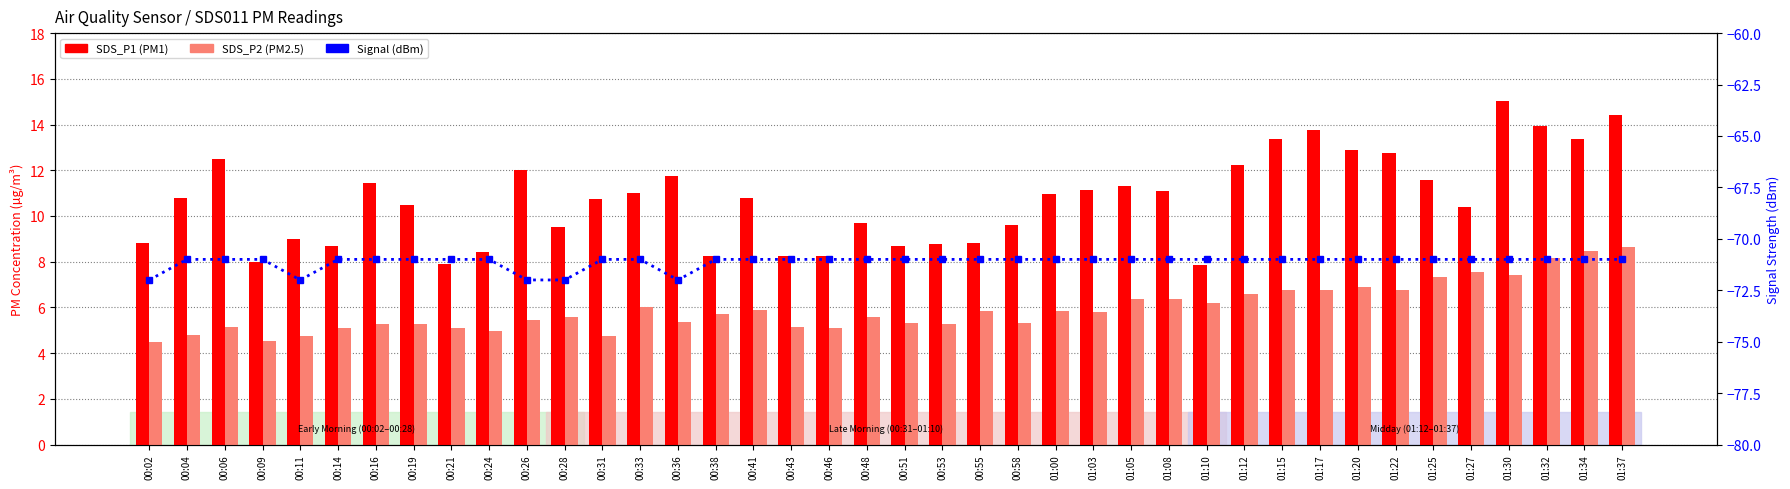

At which category is the sum across all series the highest?

01:37